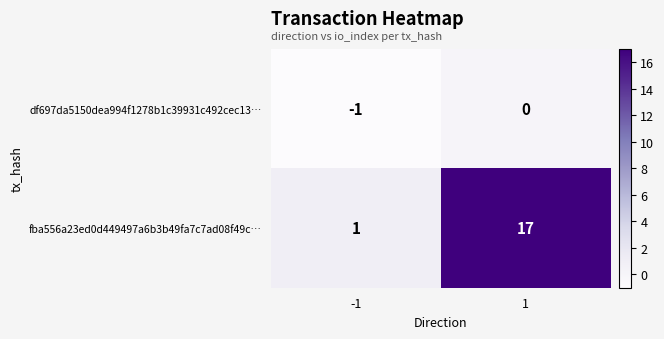

What is the difference between the fba556a23ed0d449497a6b3b49fa7c7ad08f49c… values at 1 and -1?

16